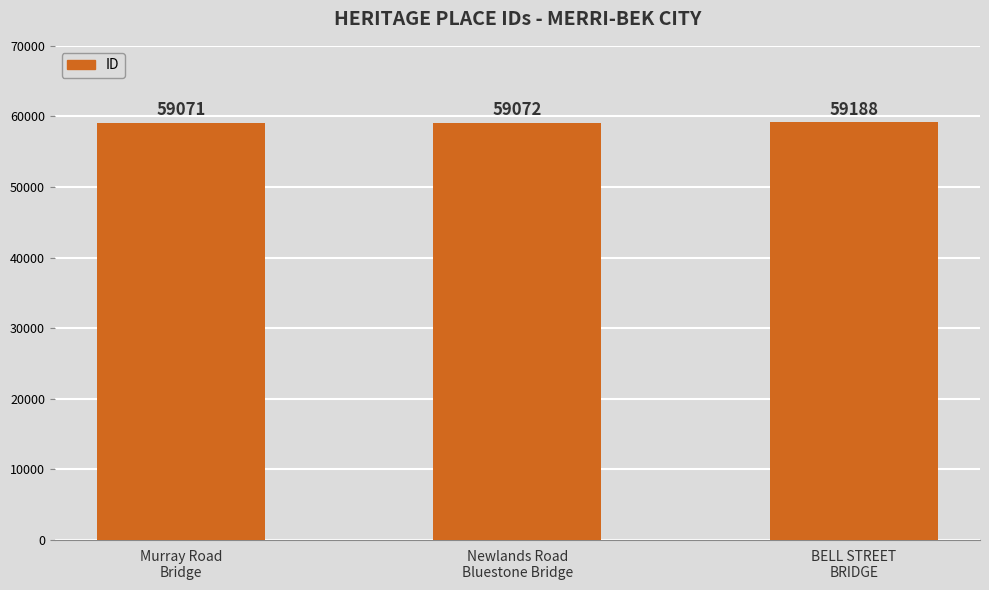

The chart shows a value of 88389 at Newlands Road
Bluestone Bridge. True or false?

False